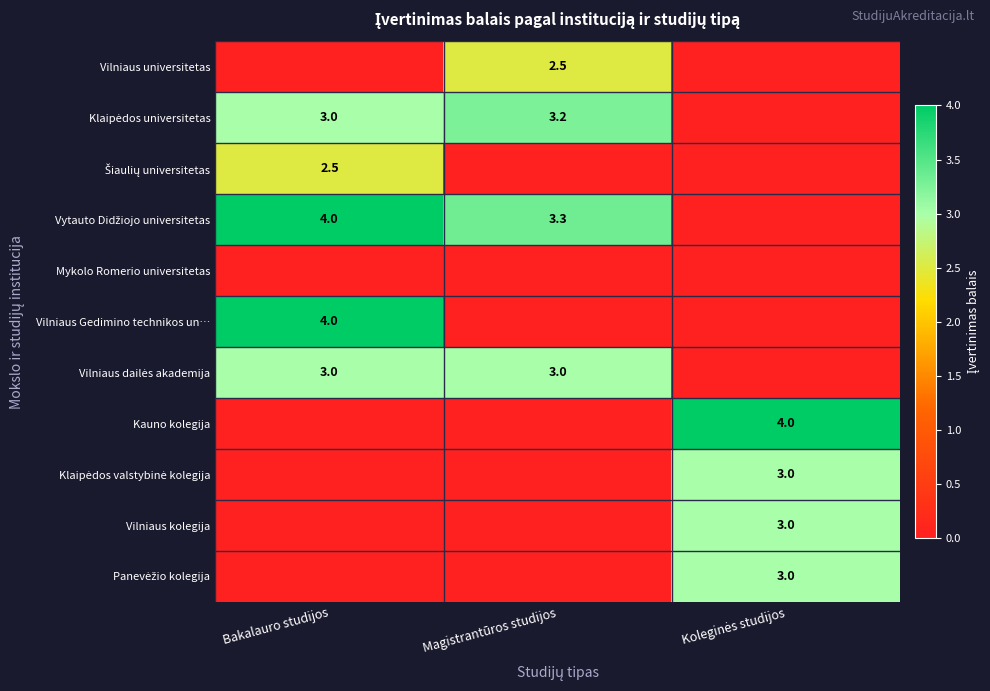

Is it true that Vilniaus Gedimino technikos un… equals 6.1 at Bakalauro studijos?

False